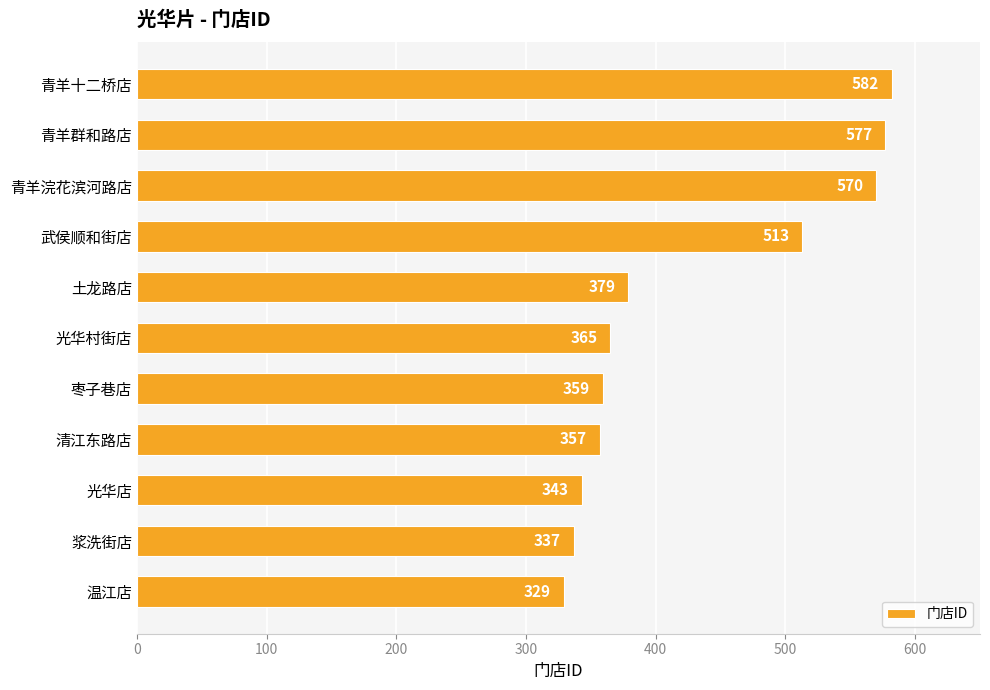

Does the chart contain stacked bars?

No